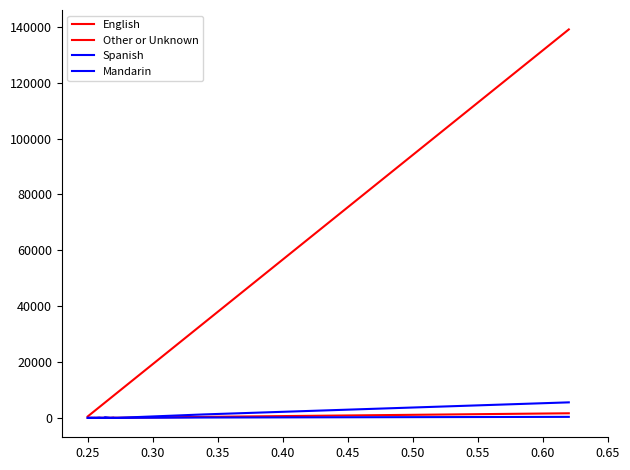

What is the highest value of the Mandarin series?

356